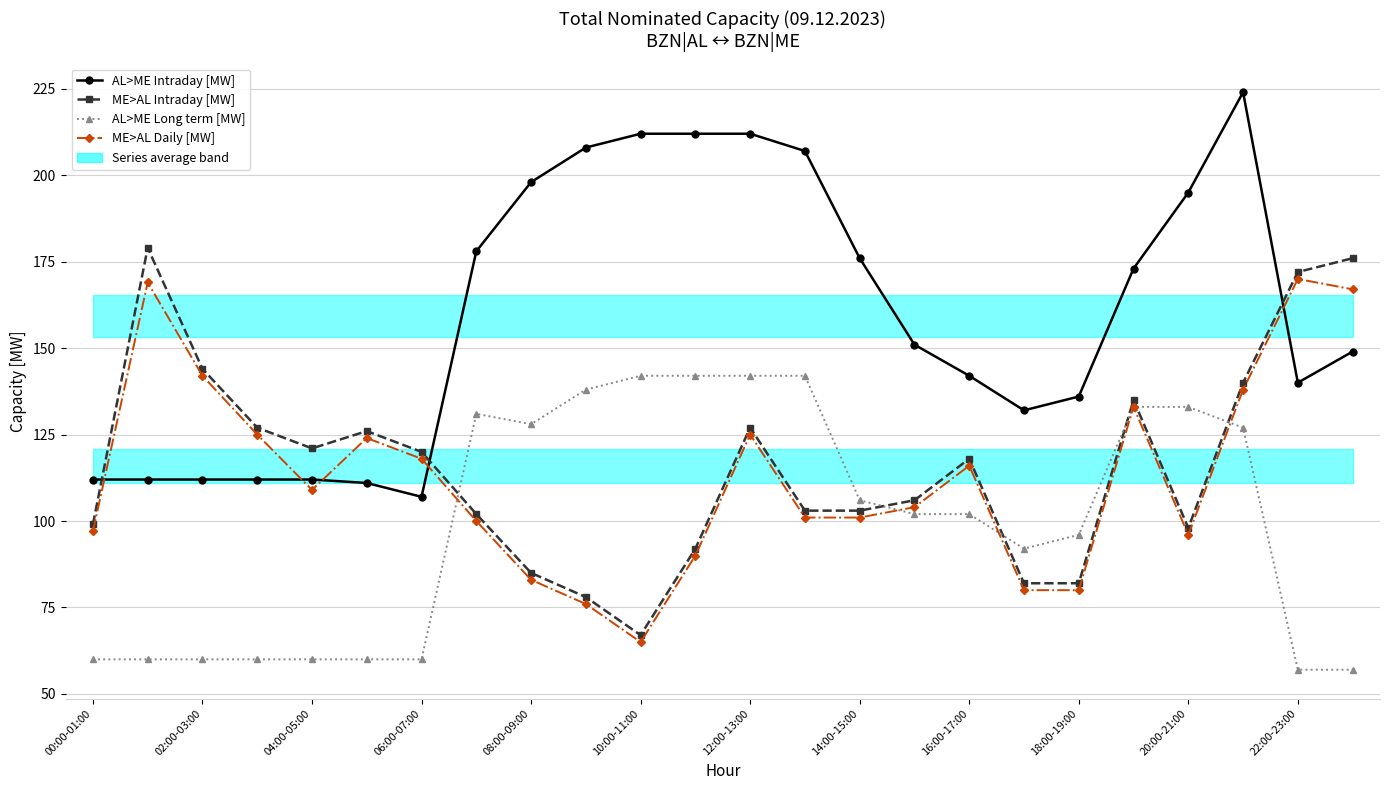

Reading right to left, transcribe all the data shown in this chart.

AL>ME Intraday [MW]: 149	140	224	195	173	136	132	142	151	176	207	212	212	212	208	198	178	107	111	112	112	112	112	112
ME>AL Intraday [MW]: 176	172	140	98	135	82	82	118	106	103	103	127	92	67	78	85	102	120	126	121	127	144	179	99
AL>ME Long term [MW]: 57	57	127	133	133	96	92	102	102	106	142	142	142	142	138	128	131	60	60	60	60	60	60	60
ME>AL Daily [MW]: 167	170	138	96	133	80	80	116	104	101	101	125	90	65	76	83	100	118	124	109	125	142	169	97